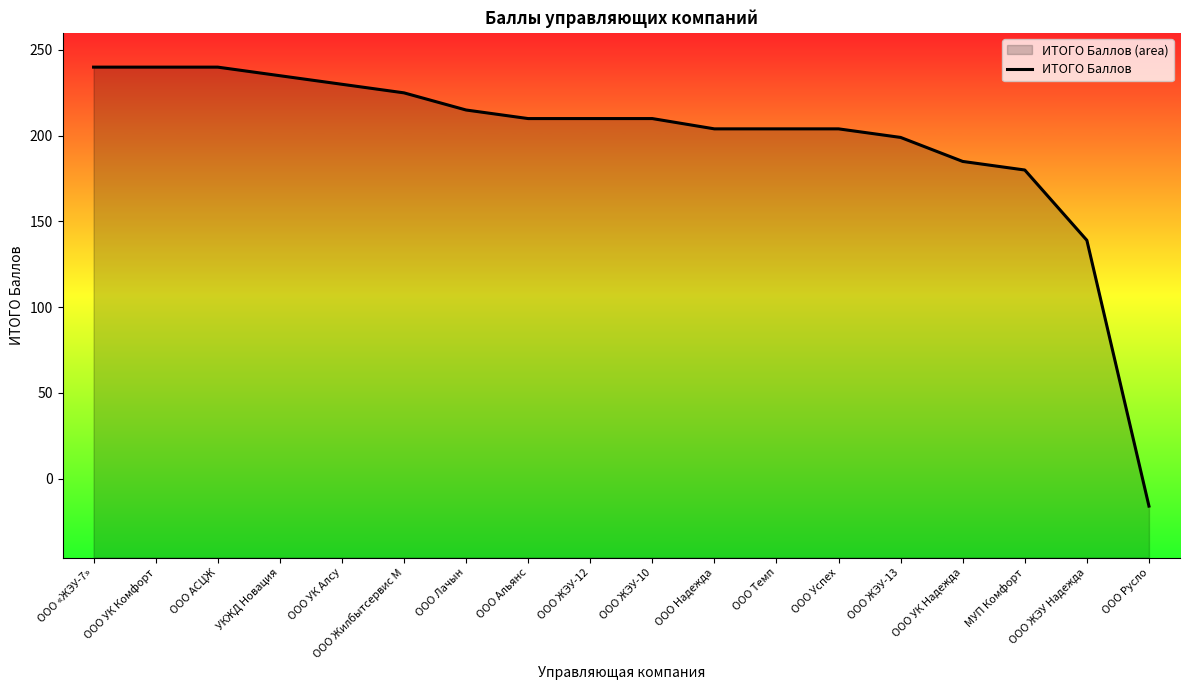

Which has a higher value, ООО Надежда or ООО Успех?

ООО Надежда